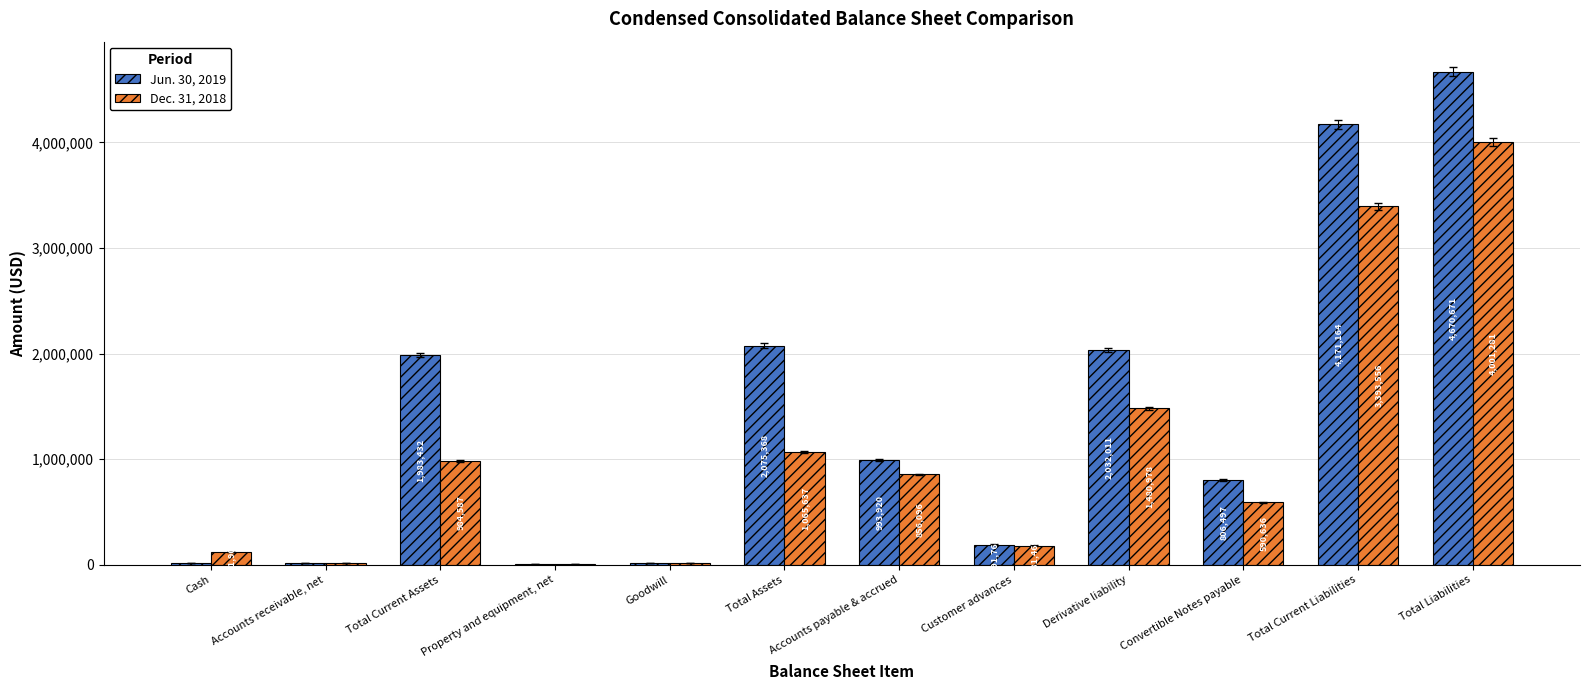

Are the bars horizontal?

No